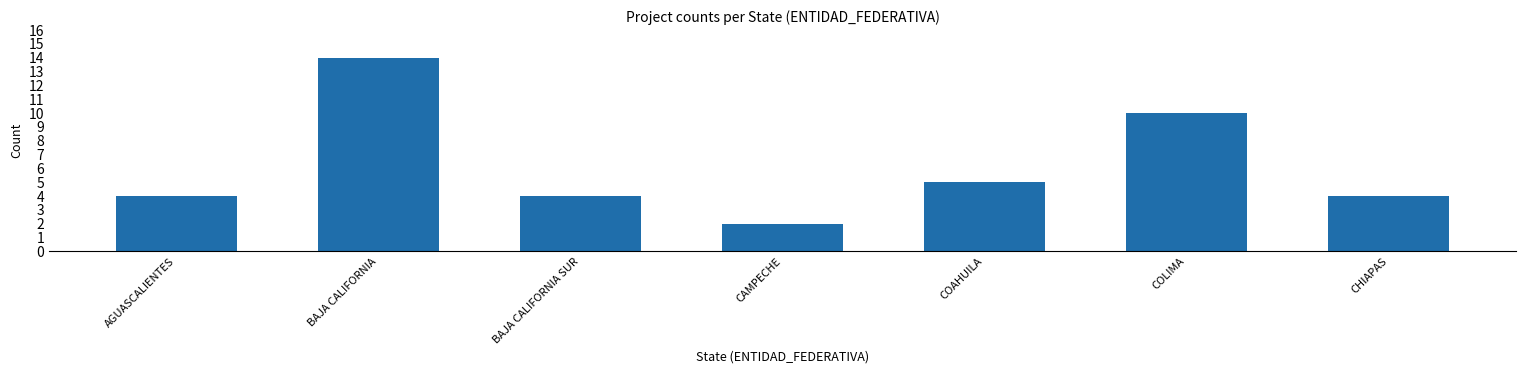

What is the difference between the maximum and minimum values?

12